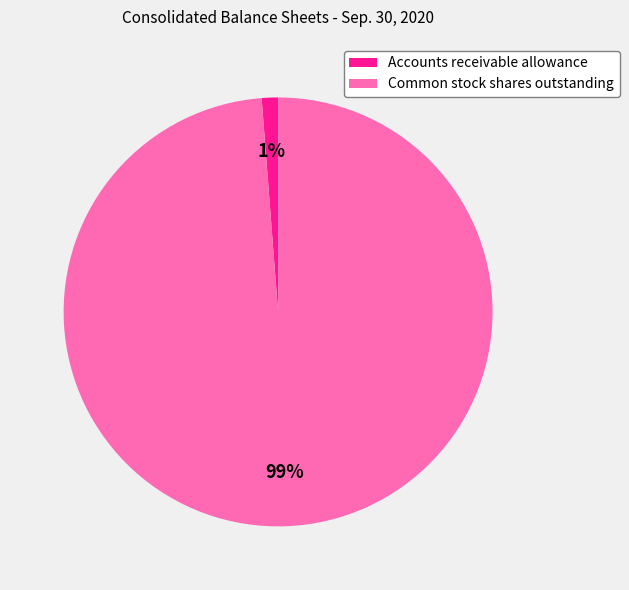

Between Common stock shares outstanding and Accounts receivable allowance, which is larger?

Common stock shares outstanding